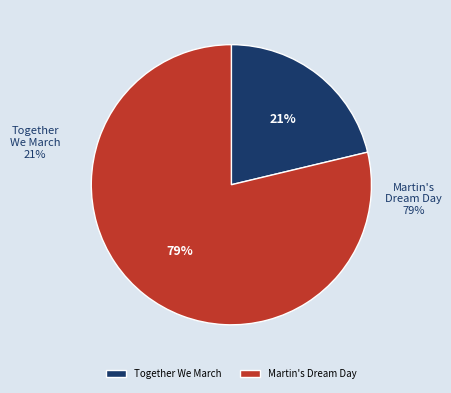

Which has a higher value, Together We March or Martin's Dream Day?

Martin's Dream Day